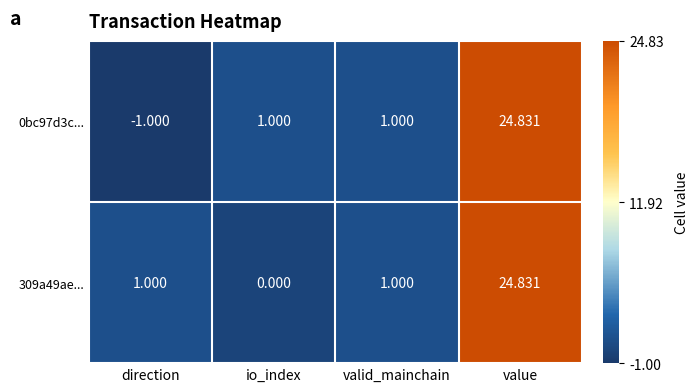

How many data points does each series have?

4